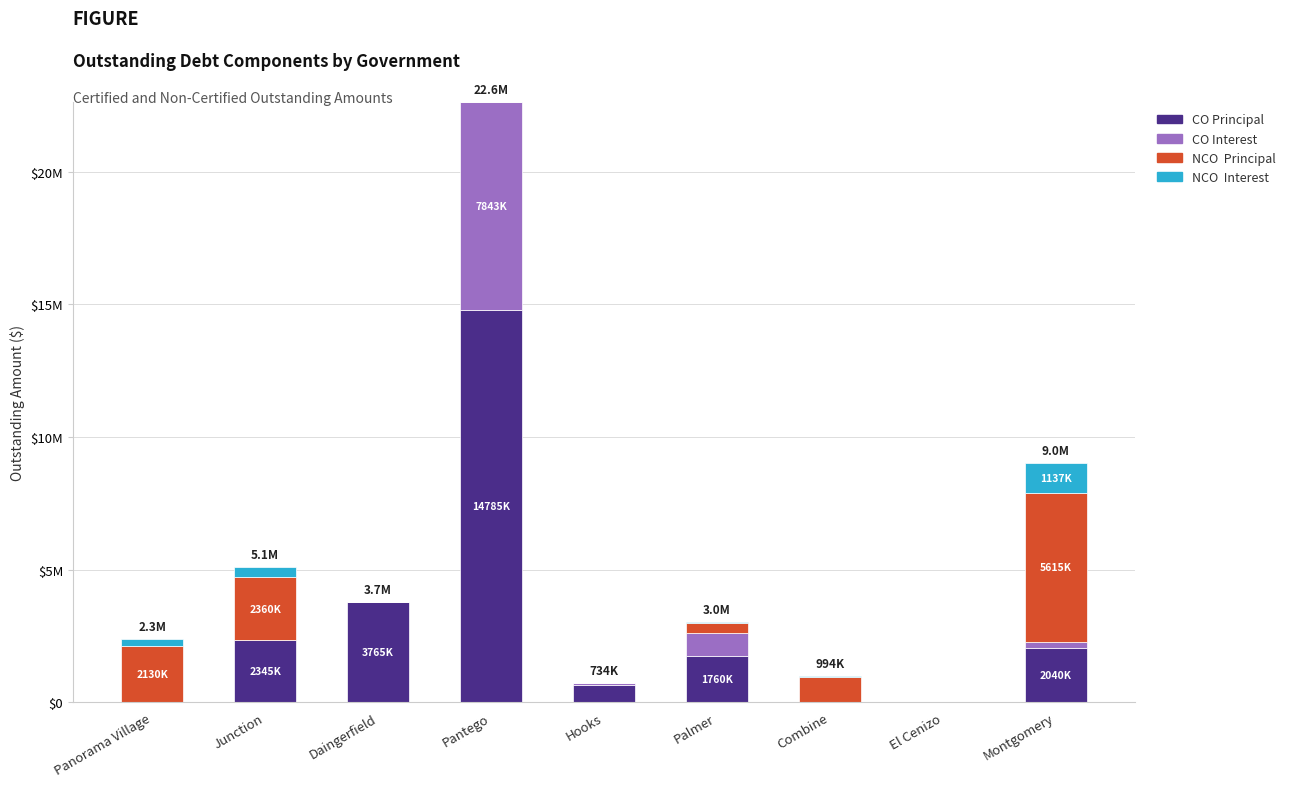

Are the bars horizontal?

No